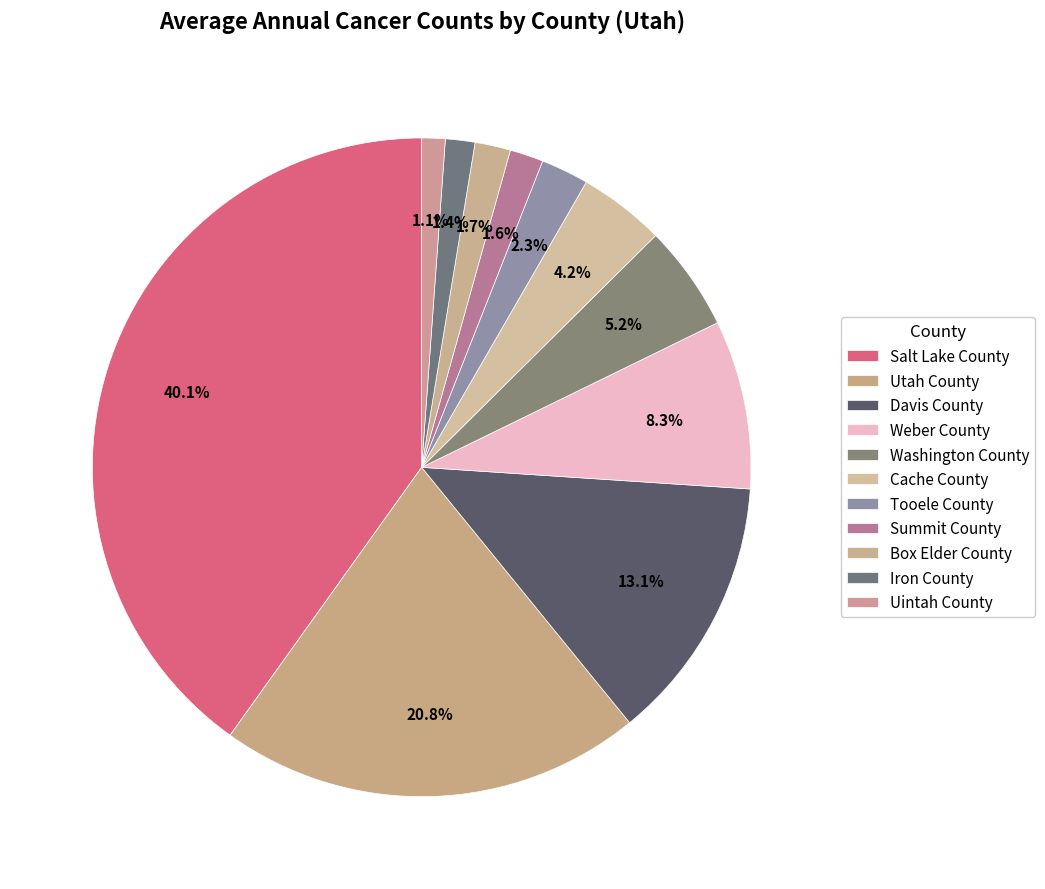

Count the number of slices in the pie.

11